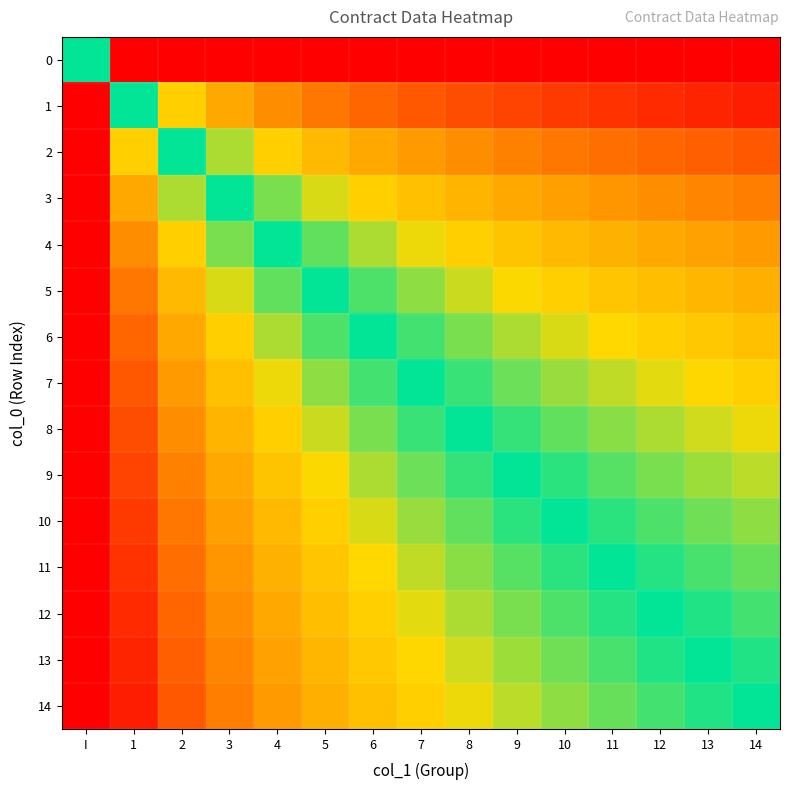

At how many categories does at least one series exceed 0?

15